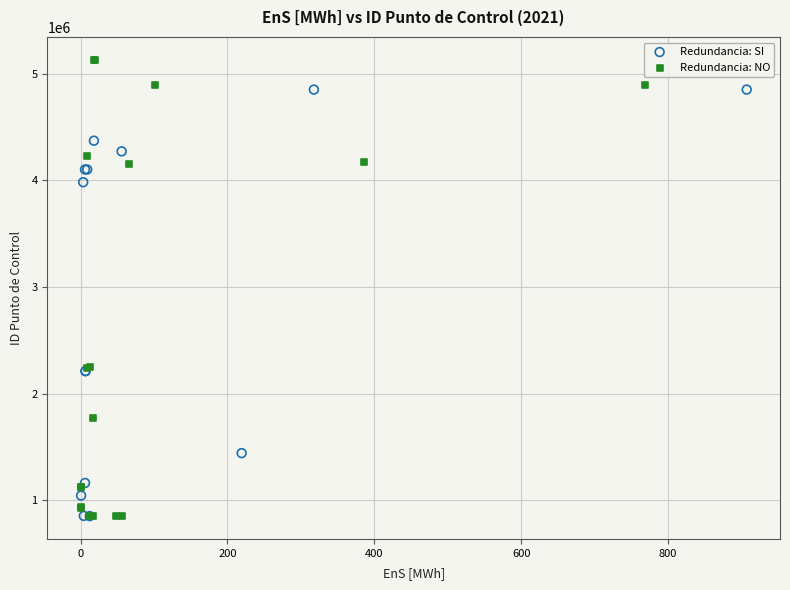

Which series contains the highest Y value?

Redundancia: NO